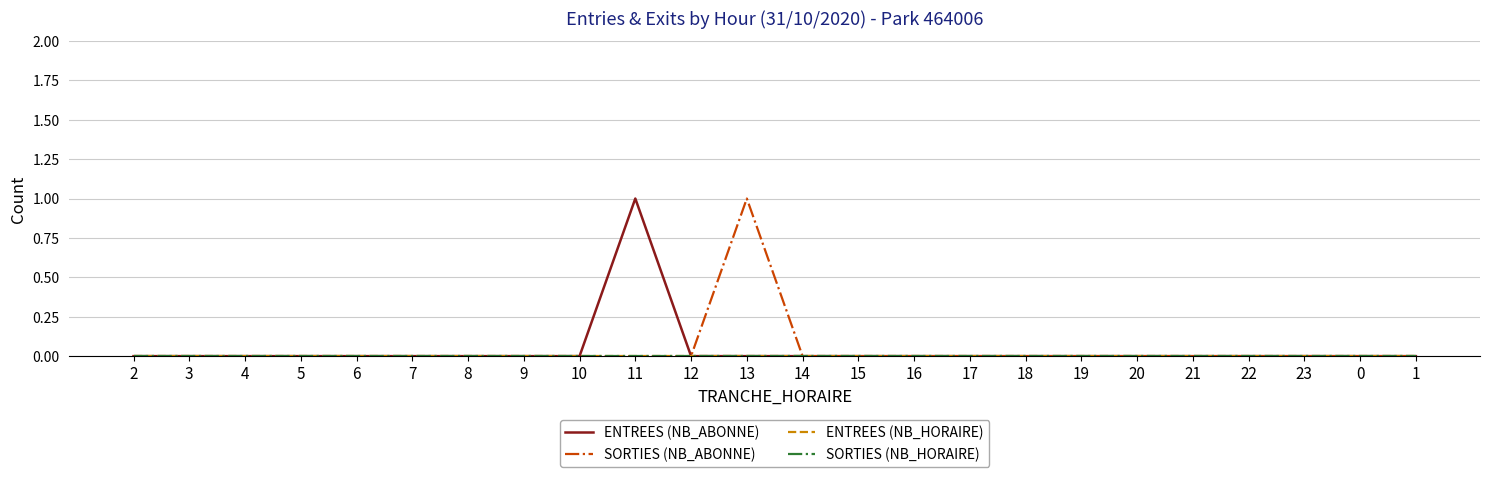

Does the chart have visible grid lines?

Yes